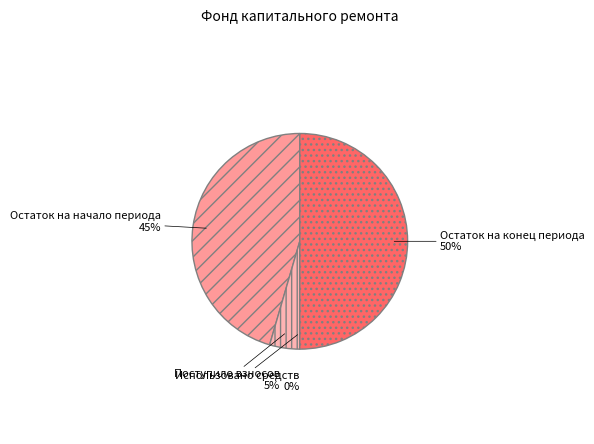

Is it true that Остаток на конец периода is 50% of the pie?

True